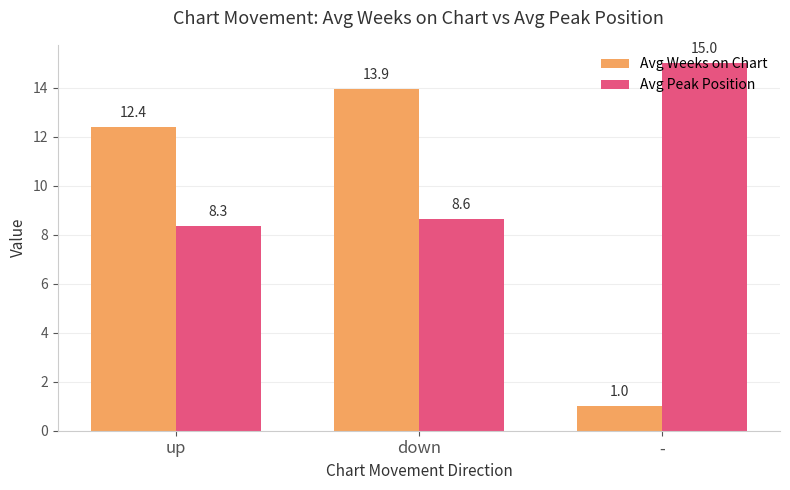

What is the approximate value of Avg Peak Position at down?

8.6